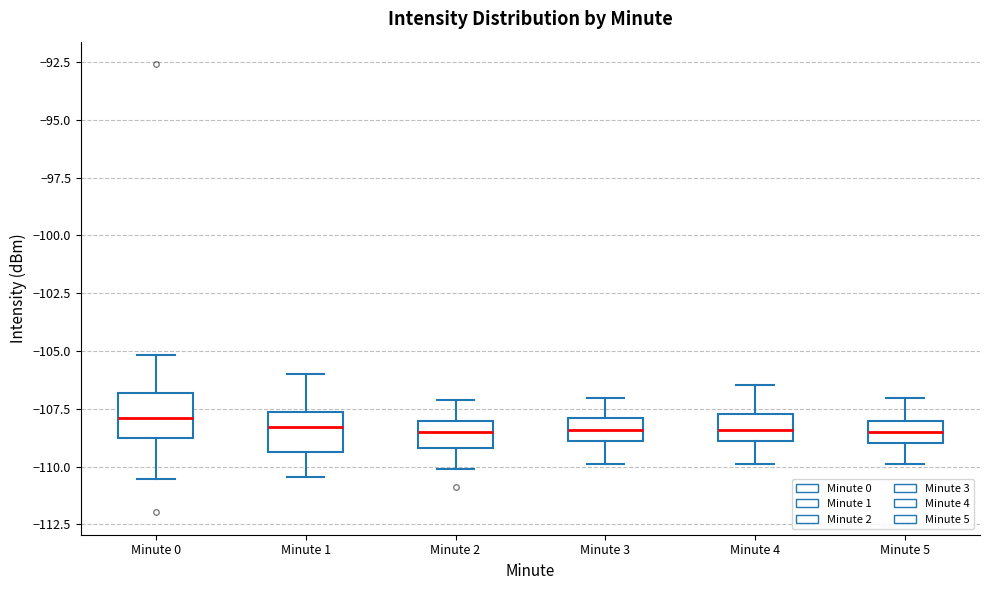

Reading left to right, transcribe this box plot: for each box, give where its median line is, the range the box spans, and where its two whiskers end, as read against the y-axis. The values are not printed on the chart, so give them approximately, as read against the axis.

Minute 0: median -108.0, box -109.0 to -107.0, whiskers -110.5 to -105.0
Minute 1: median -108.5, box -109.5 to -107.5, whiskers -110.5 to -106.0
Minute 2: median -108.5, box -109.0 to -108.0, whiskers -110.0 to -107.0
Minute 3: median -108.5, box -109.0 to -108.0, whiskers -110.0 to -107.0
Minute 4: median -108.5, box -109.0 to -107.5, whiskers -110.0 to -106.5
Minute 5: median -108.5, box -109.0 to -108.0, whiskers -110.0 to -107.0